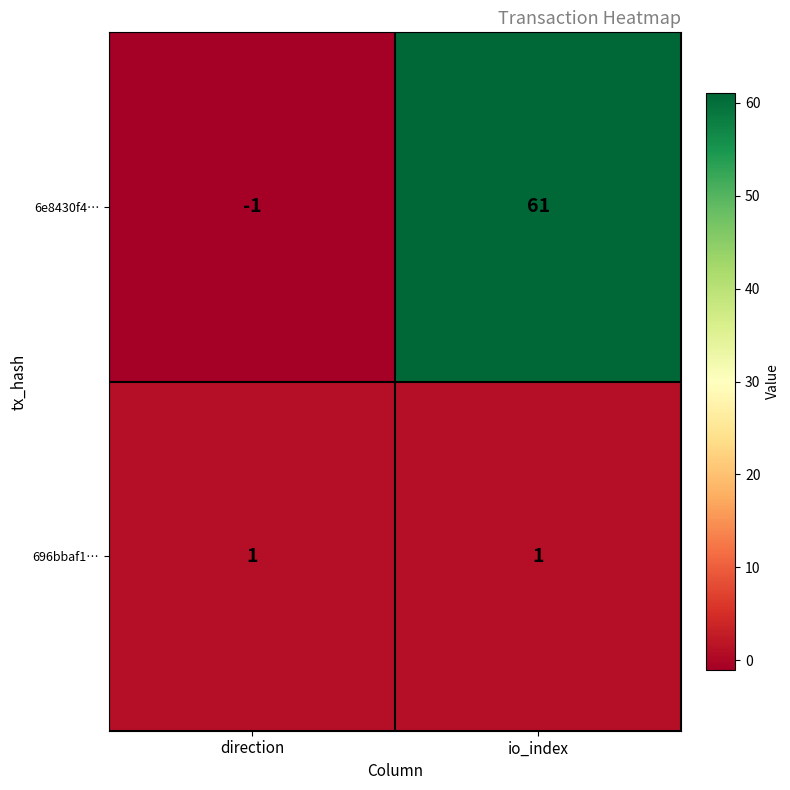

Which series has the widest spread of values?

6e8430f4…